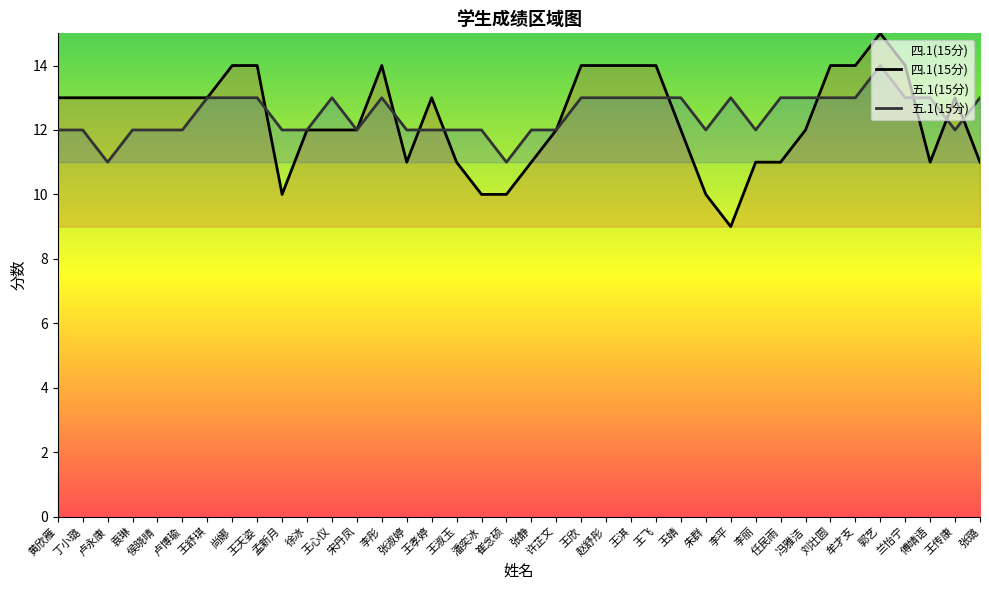

True or false: 五.1(15分) has a value of 23 at 刘壮圆.

False